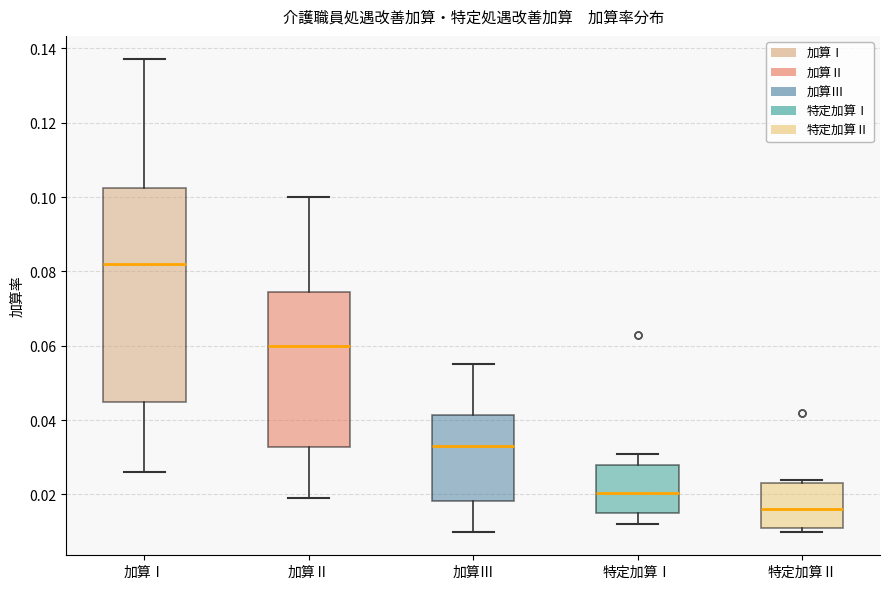

Reading left to right, transcribe this box plot: for each box, give where its median line is, the range the box spans, and where its two whiskers end, as read against the y-axis. The values are not printed on the chart, so give them approximately, as read against the axis.

加算Ⅰ: median 0.082, box 0.046 to 0.102, whiskers 0.026 to 0.138
加算Ⅱ: median 0.060, box 0.032 to 0.074, whiskers 0.020 to 0.100
加算Ⅲ: median 0.034, box 0.018 to 0.042, whiskers 0.010 to 0.056
特定加算Ⅰ: median 0.020, box 0.016 to 0.028, whiskers 0.012 to 0.032
特定加算Ⅱ: median 0.016, box 0.012 to 0.024, whiskers 0.010 to 0.024 (just above the box's upper edge)